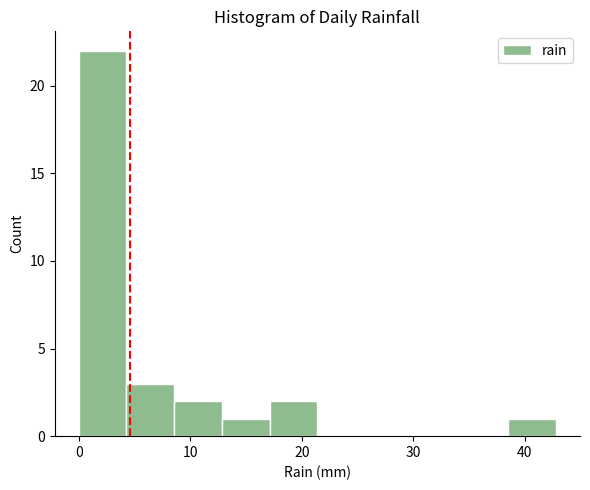

Over which range of the x-axis is the bar tallest?

0 to 4